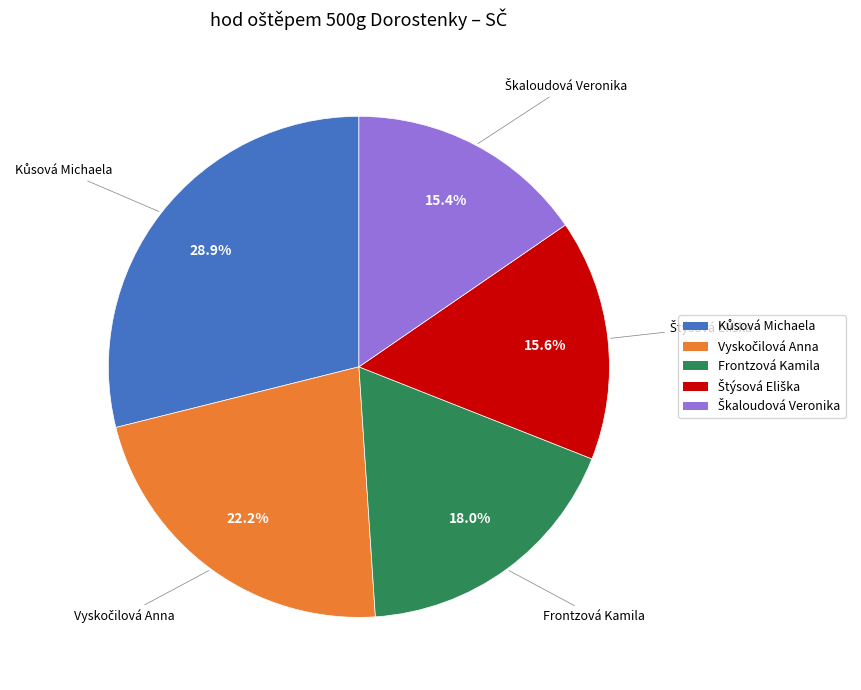

How much of the chart is everything except Frontzová Kamila?

82.0%